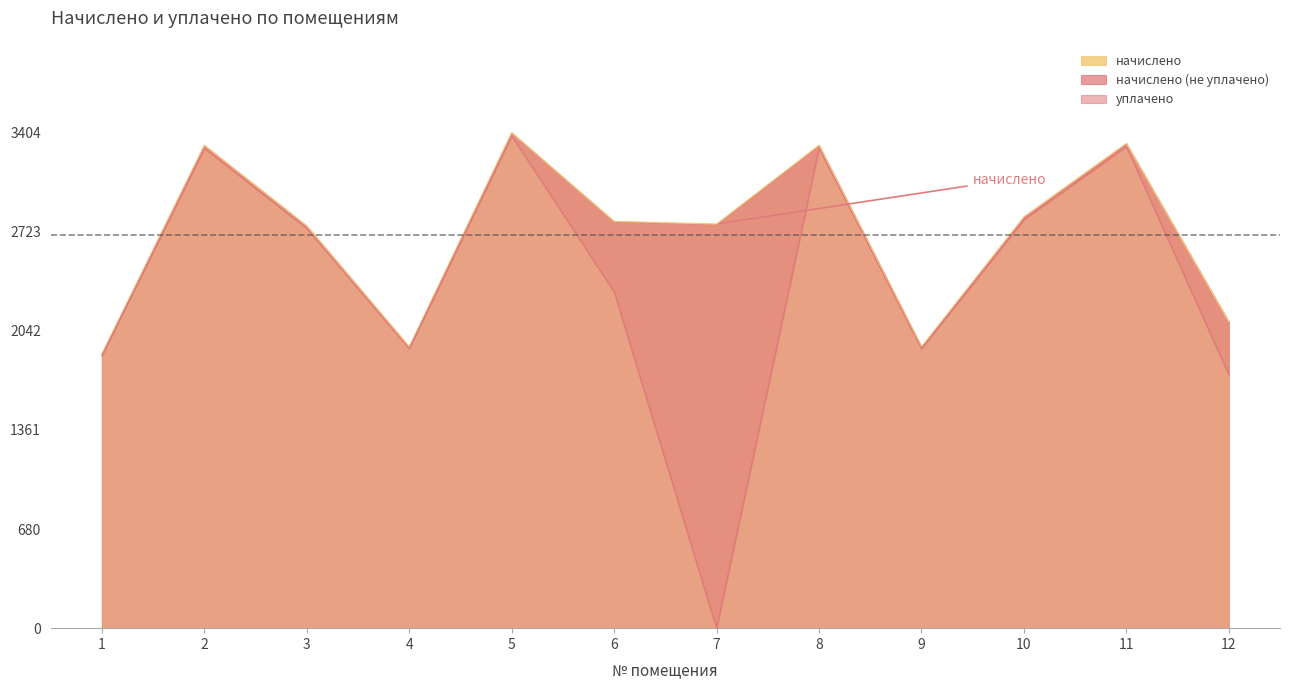

The value of начислено at 12 is 1072.4. True or false?

False